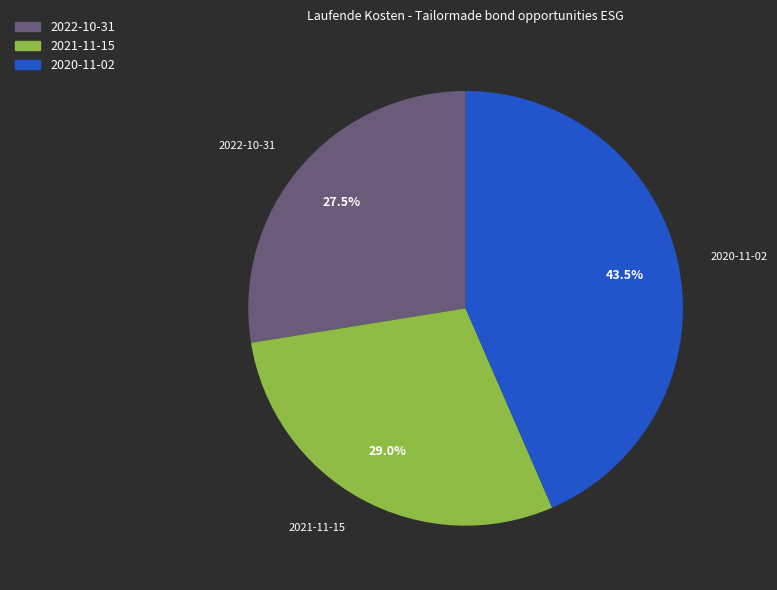

Is it true that 2021-11-15 is 16% of the pie?

False